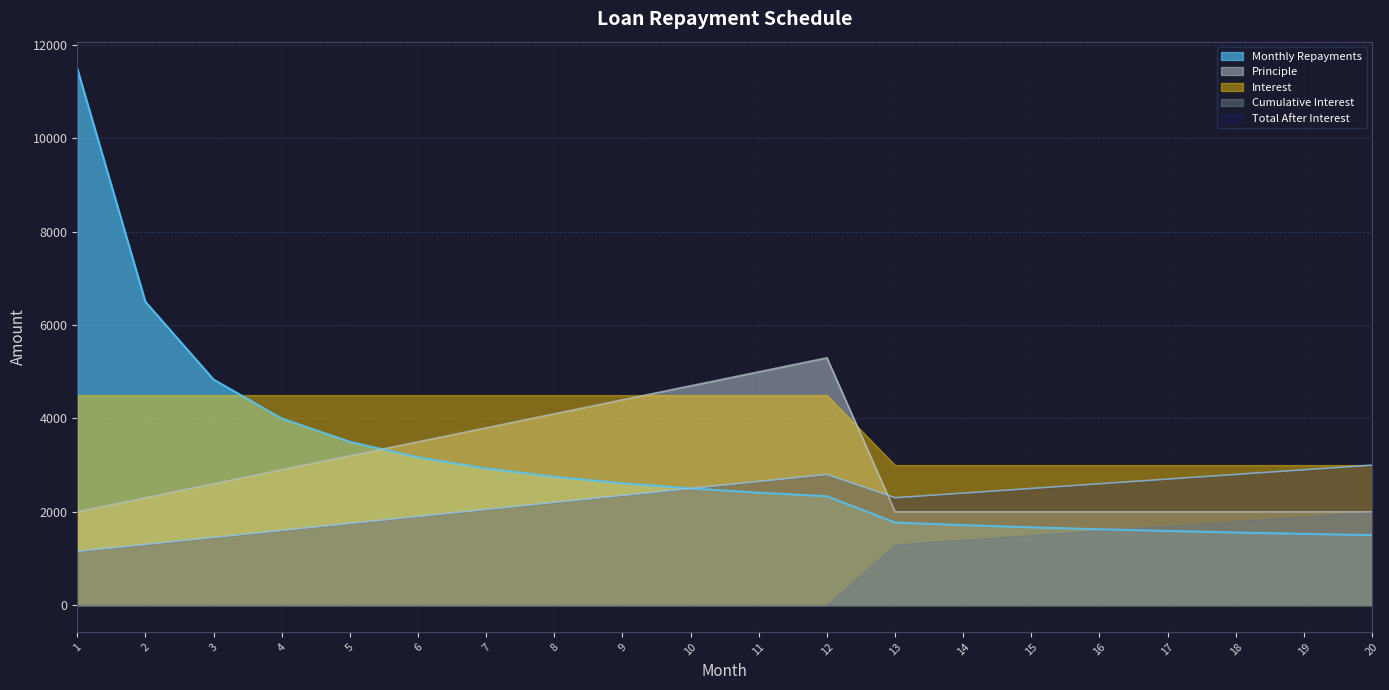

What are all the series names shown in the legend?

Monthly Repayments, Principle, Interest, Cumulative Interest, Total After Interest